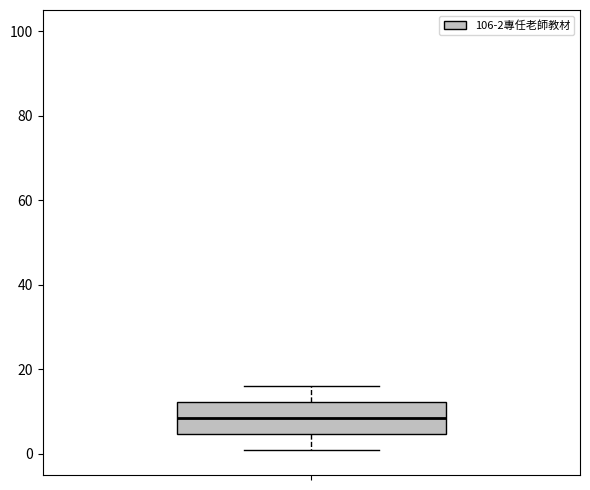

Read this box plot against the y-axis: the position of the median line, the range covered by the box, and the ends of both whiskers. The values are not printed on the chart, so give them approximately, as read against the axis.

median 8, box 4 to 12, whiskers 2 to 16